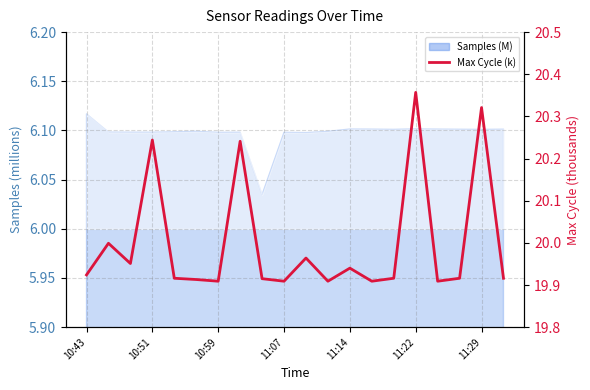

How many lines are shown in the chart?

1